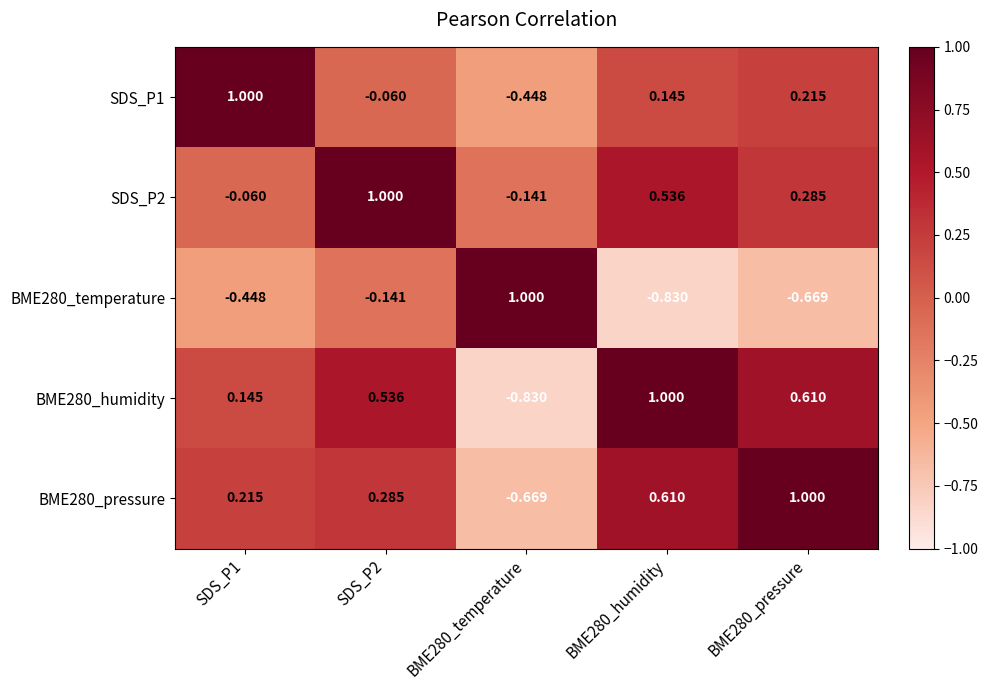

How many series are shown in this chart?

5